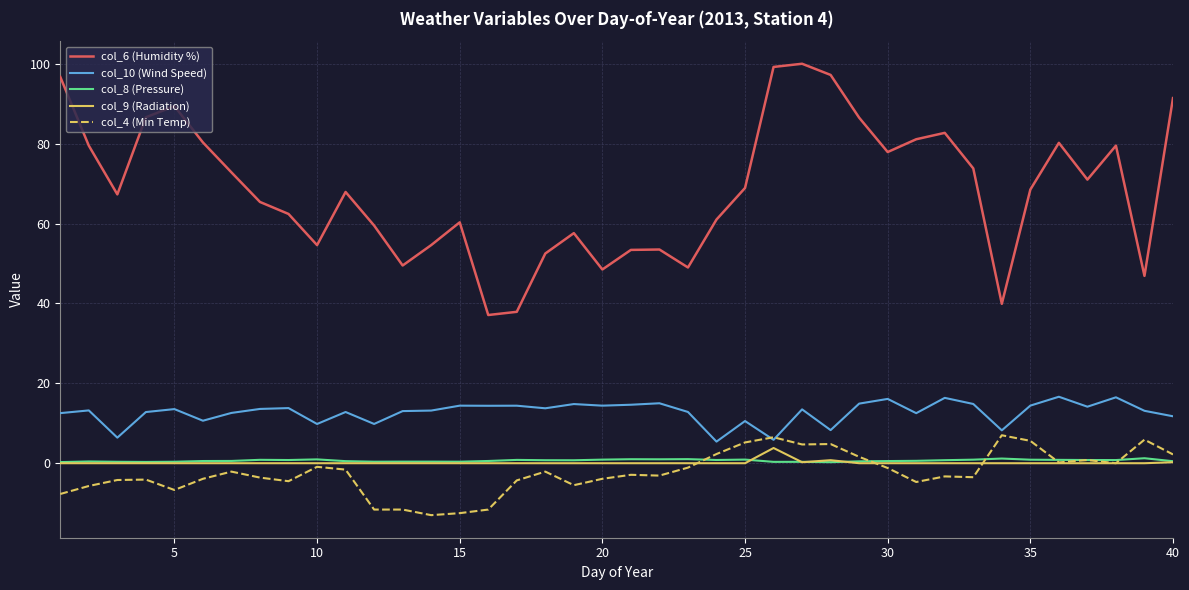

Count the number of categories in the chart.

40